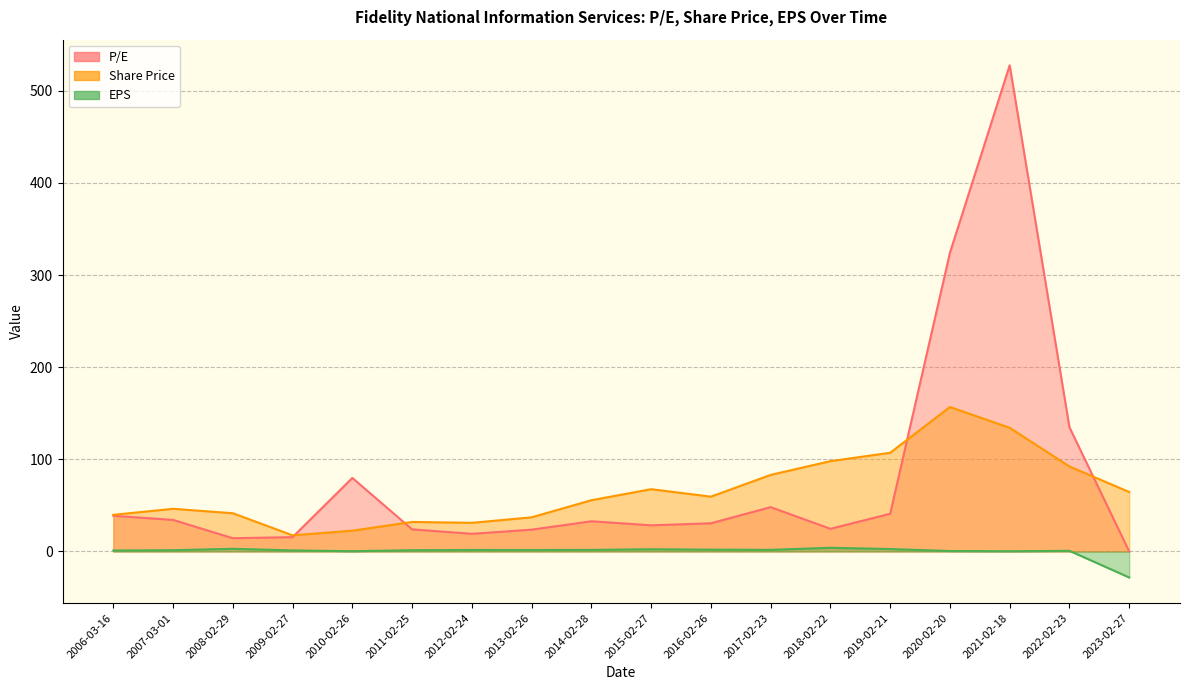

The P/E series shows 14.2 at 2014-02-28. True or false?

False